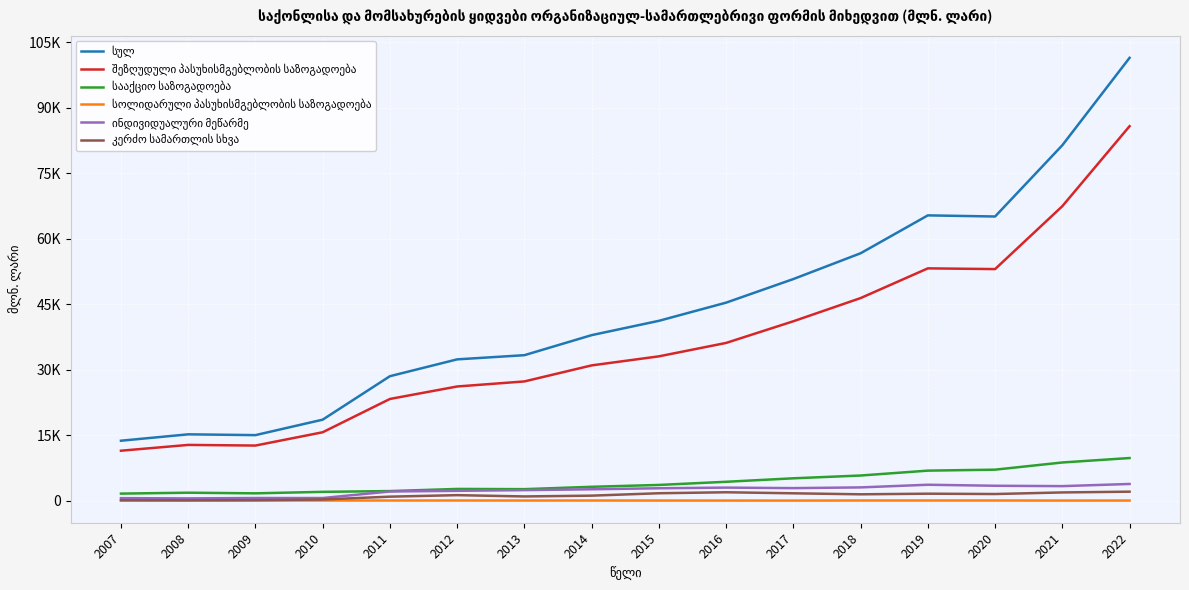

Does the chart display data point markers on the line(s)?

No